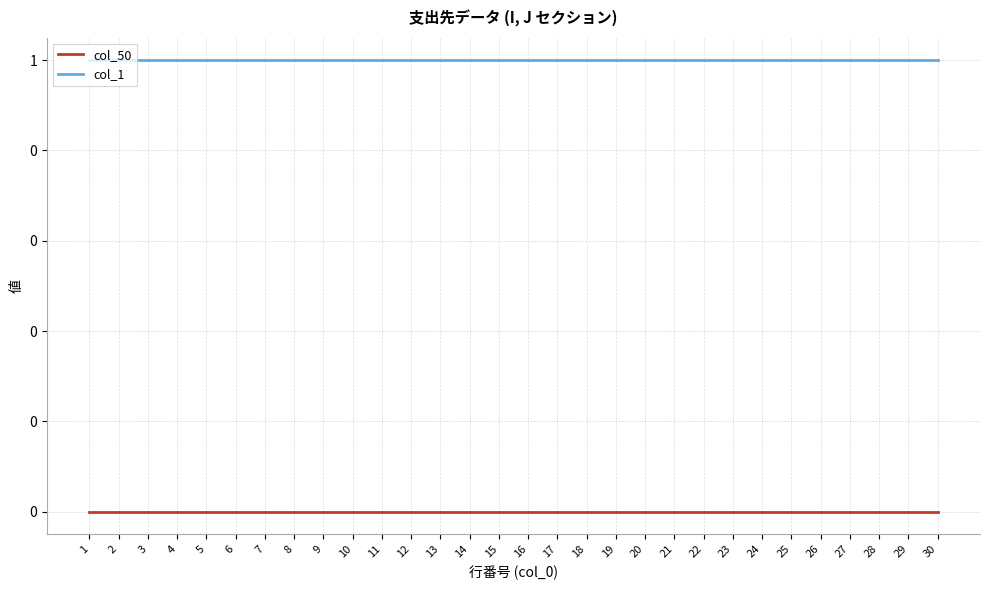

Which series has the largest range (max minus min)?

col_50